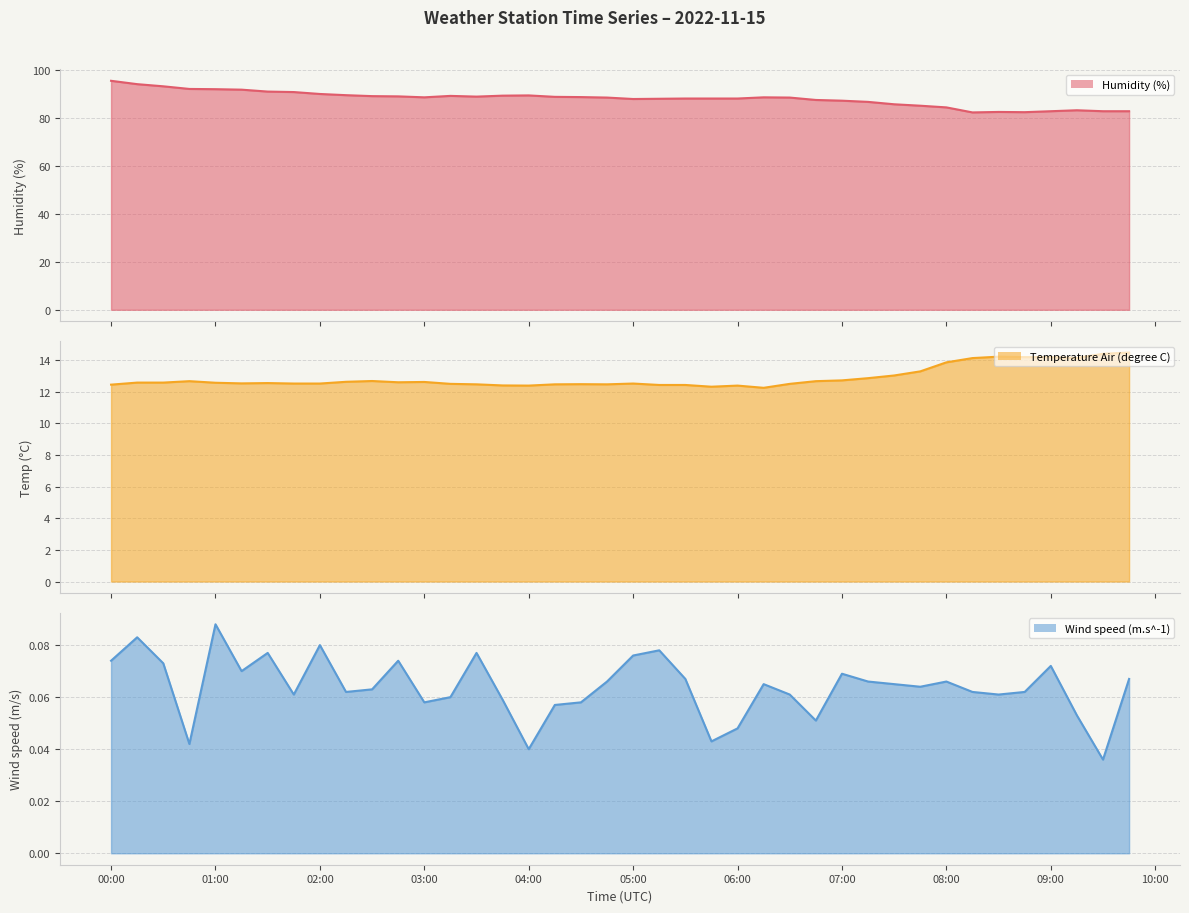

What is the label of the 17th point from the right?

2022-11-15T05:45:00